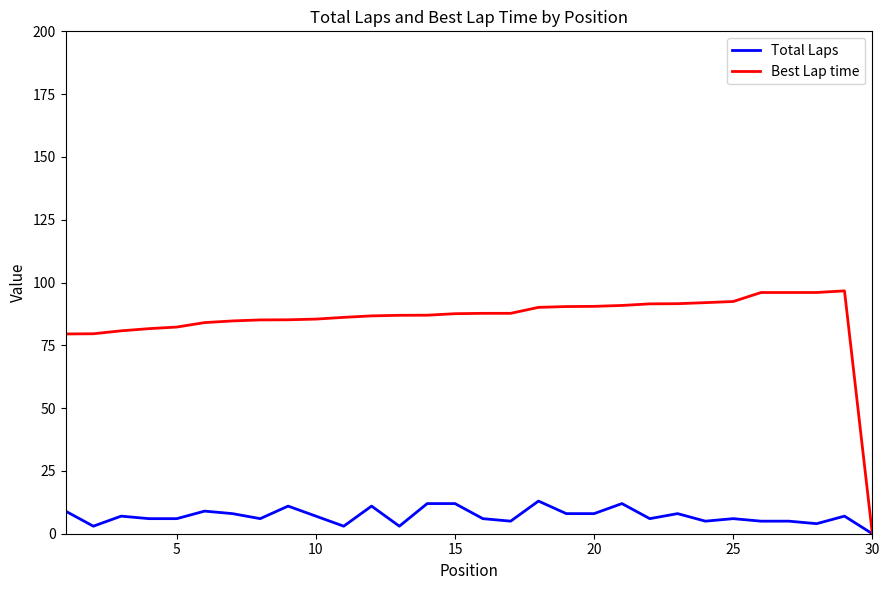

Which series has the largest range (max minus min)?

Best Lap time